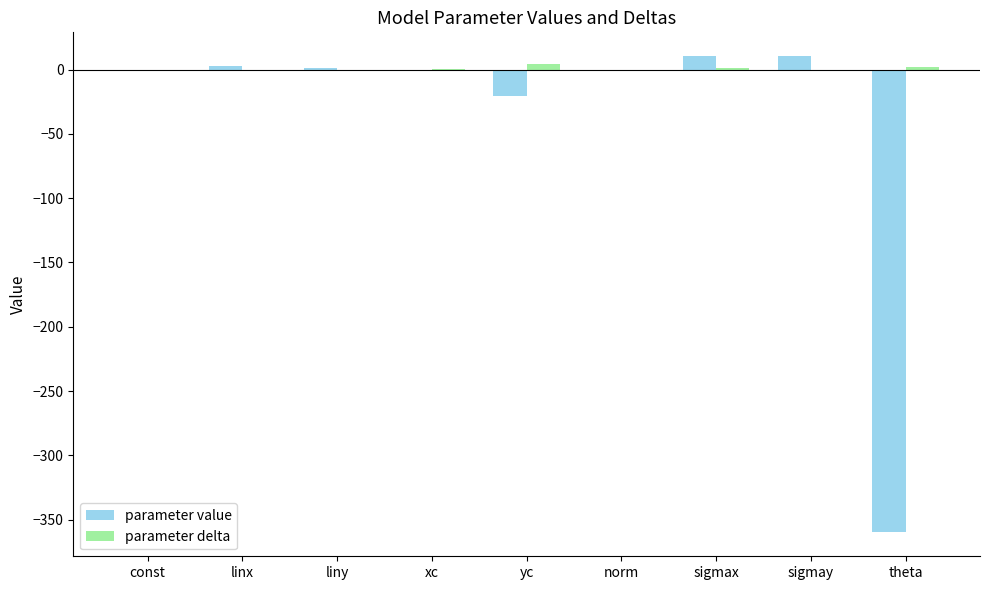

How many groups of bars are there?

9